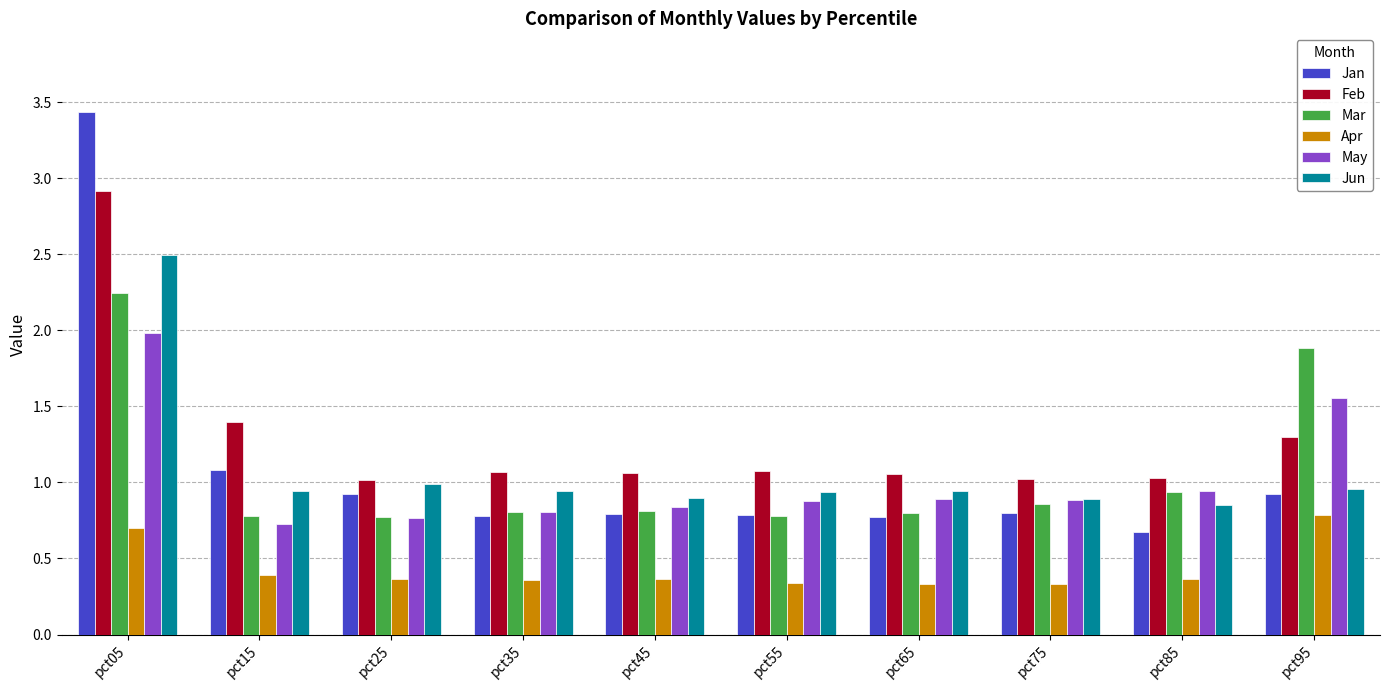

At how many categories does at least one series exceed 2?

1